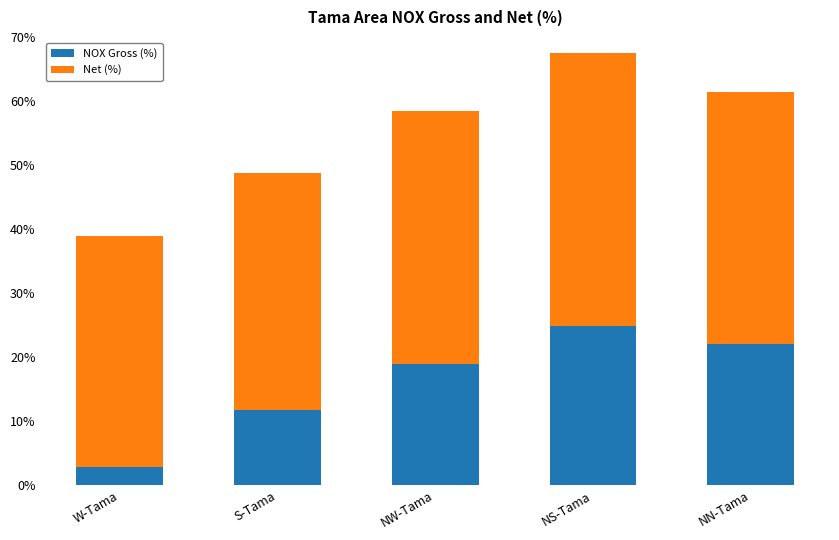

At which category is the sum across all series the highest?

NS-Tama